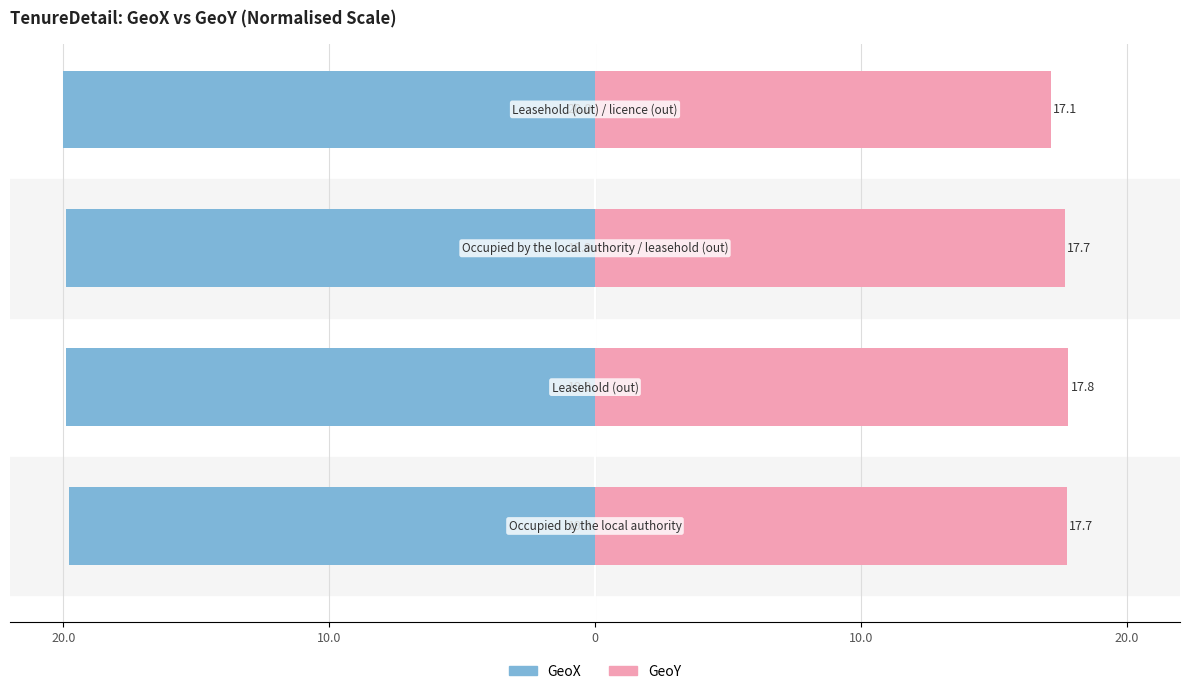

What is the difference between the maximum and minimum values in the GeoY series?

0.7